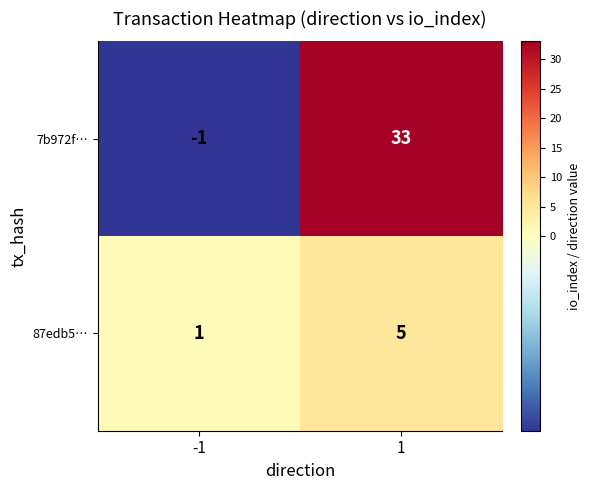

What is the total value across all series at 1?

38